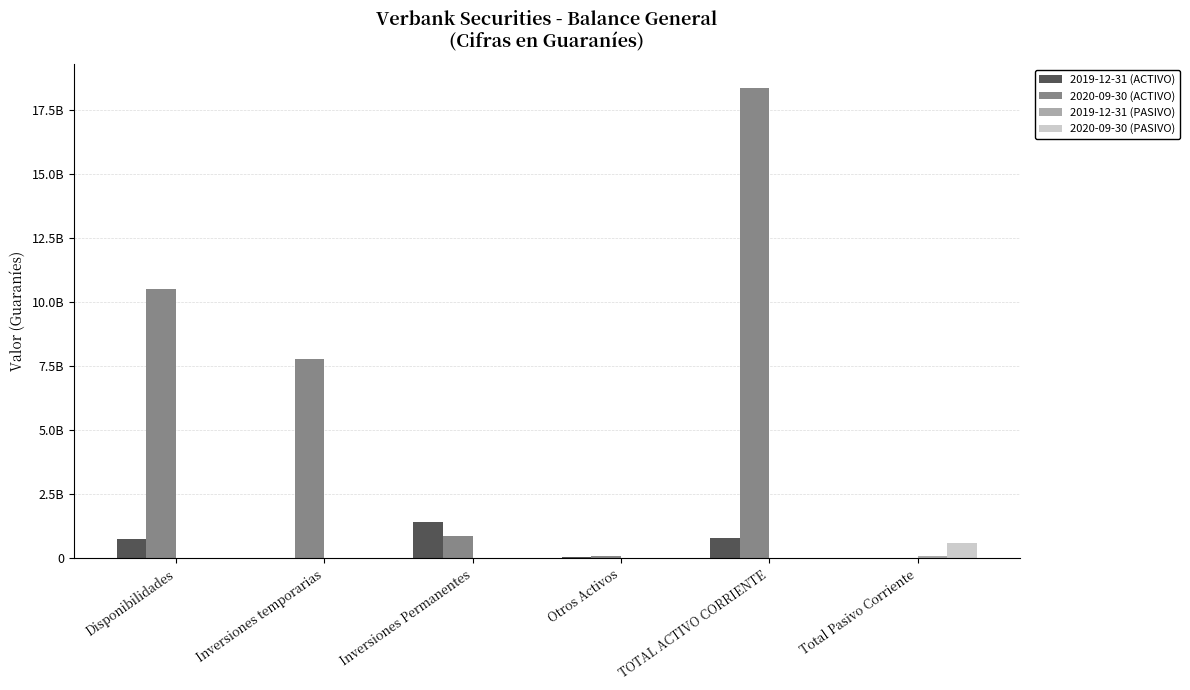

Is the value of 2019-12-31 (PASIVO) at Total Pasivo Corriente greater than the value of 2020-09-30 (PASIVO) at TOTAL ACTIVO CORRIENTE?

Yes